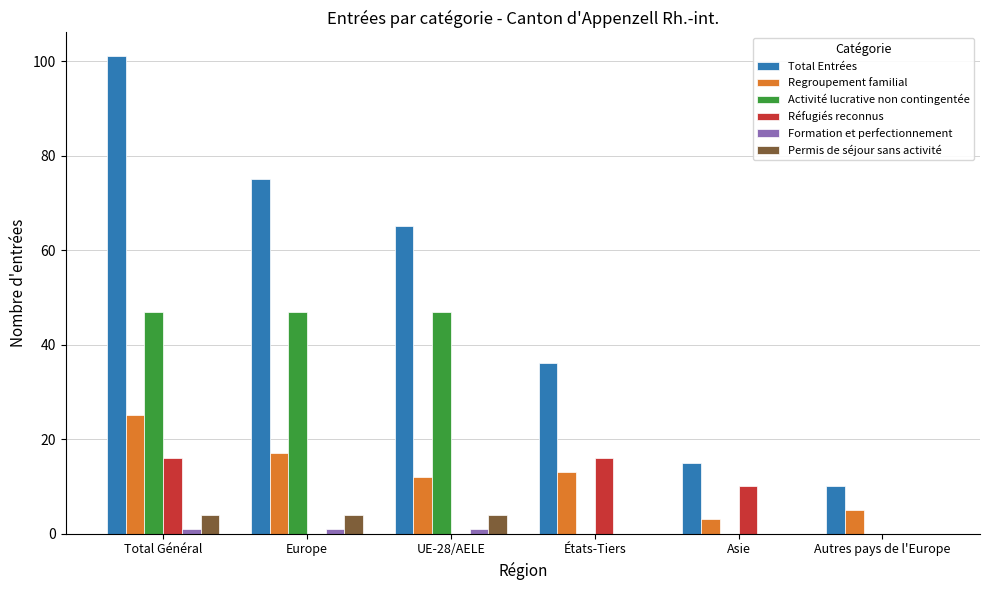

What is the sum of the Total Entrées values at UE-28/AELE and Europe?

140